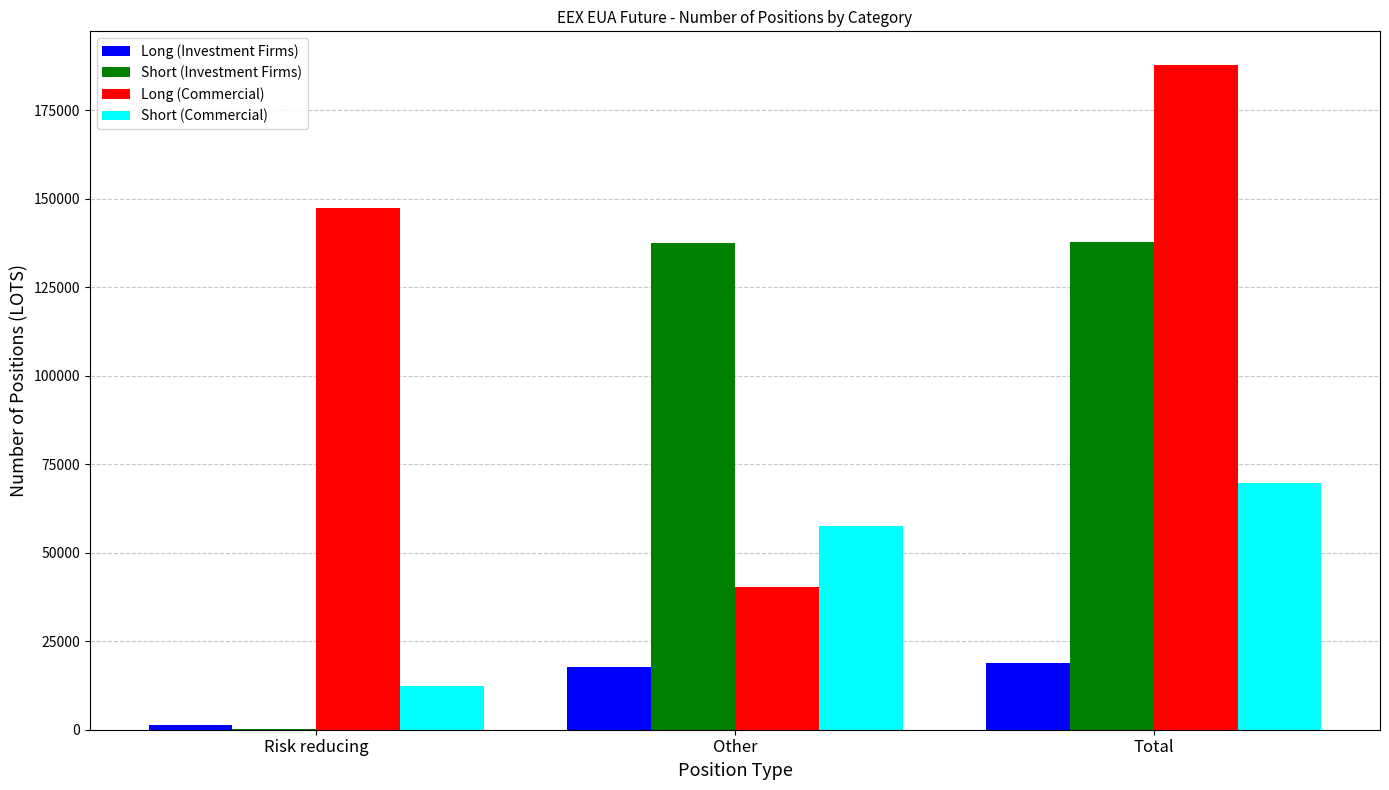

How many categories are shown in the chart?

3